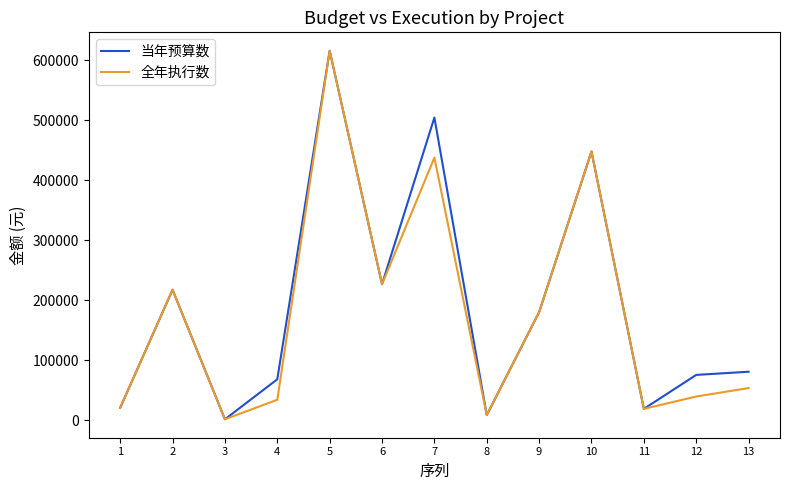

Where is the first local minimum for 全年执行数?

3